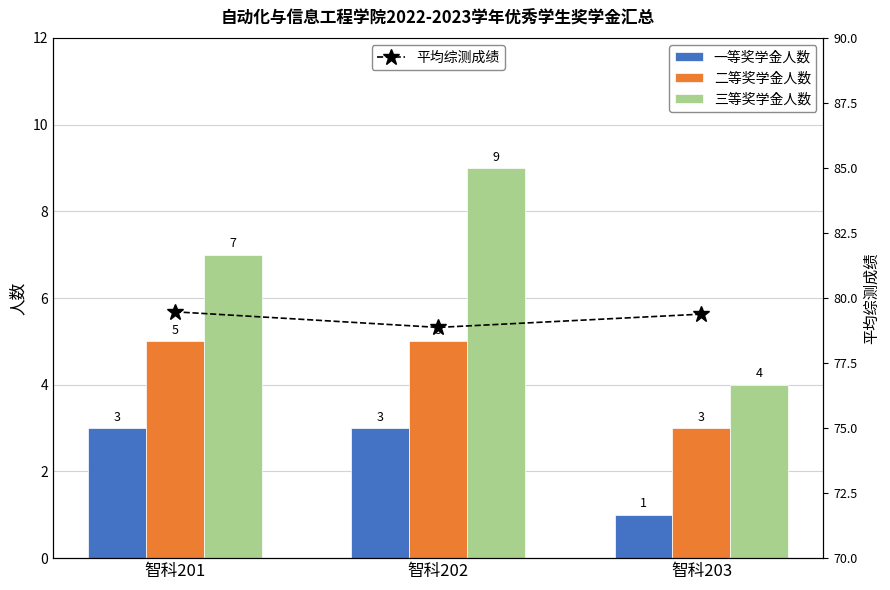

Rank the series by their maximum value, from lowest to highest.

一等奖学金人数, 二等奖学金人数, 三等奖学金人数, 平均综测成绩